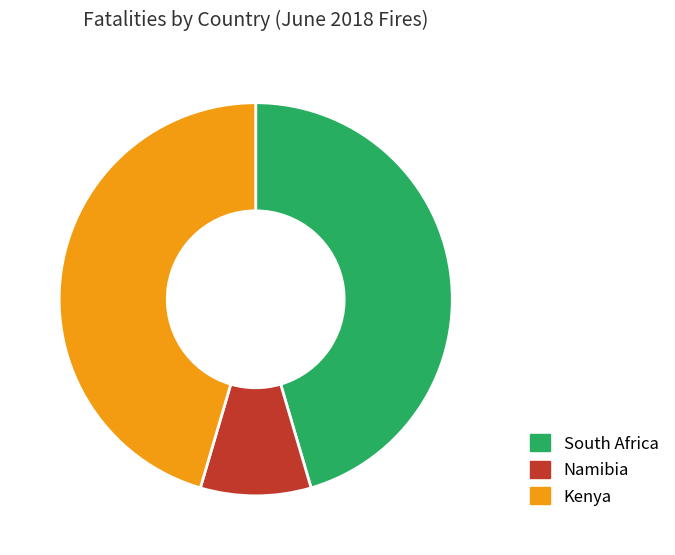

The Namibia slice represents 1% of the pie. True or false?

False